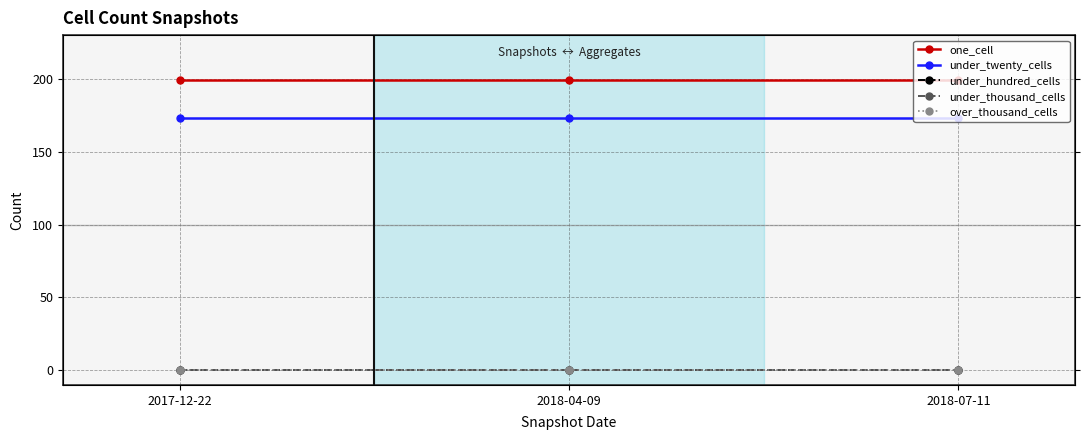

Between 2017-12-22 and 2018-07-11, which is larger?

2017-12-22